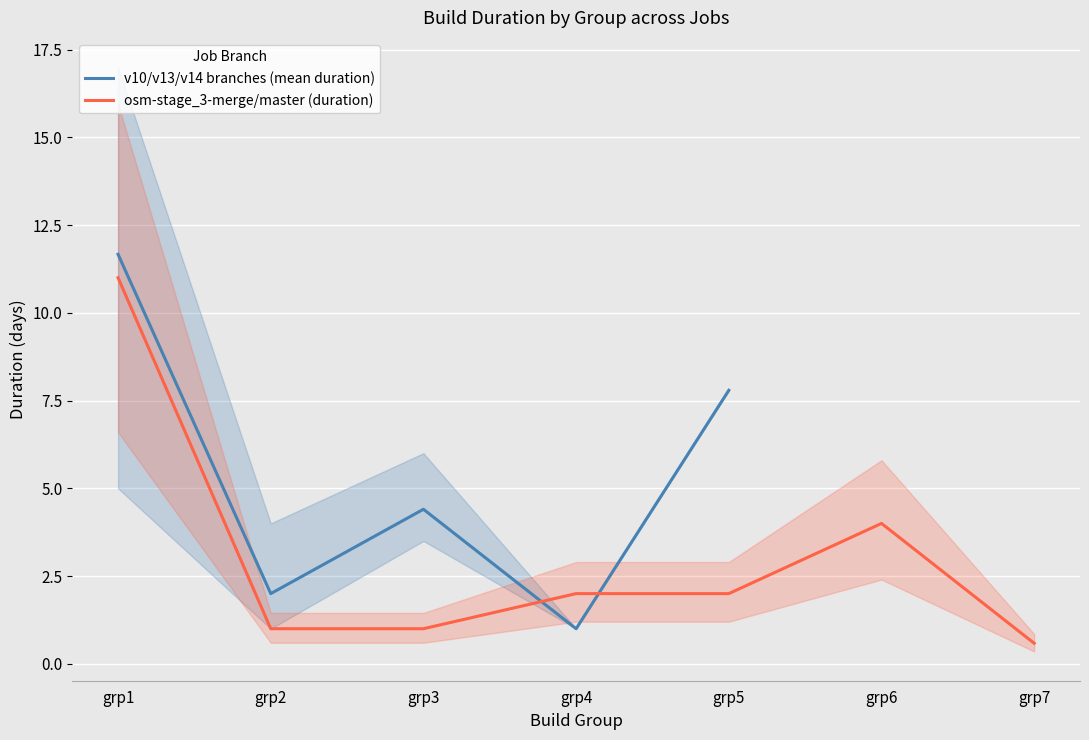

List the labels in order of v10/v13/v14 branches (mean duration) value, smallest first.

grp4, grp2, grp3, grp5, grp1